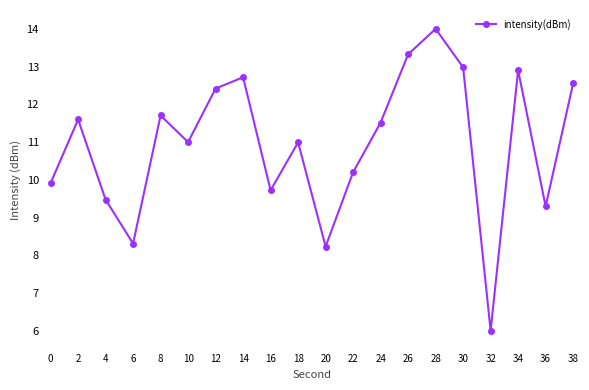

What is the difference between the maximum and second lowest values?

5.8